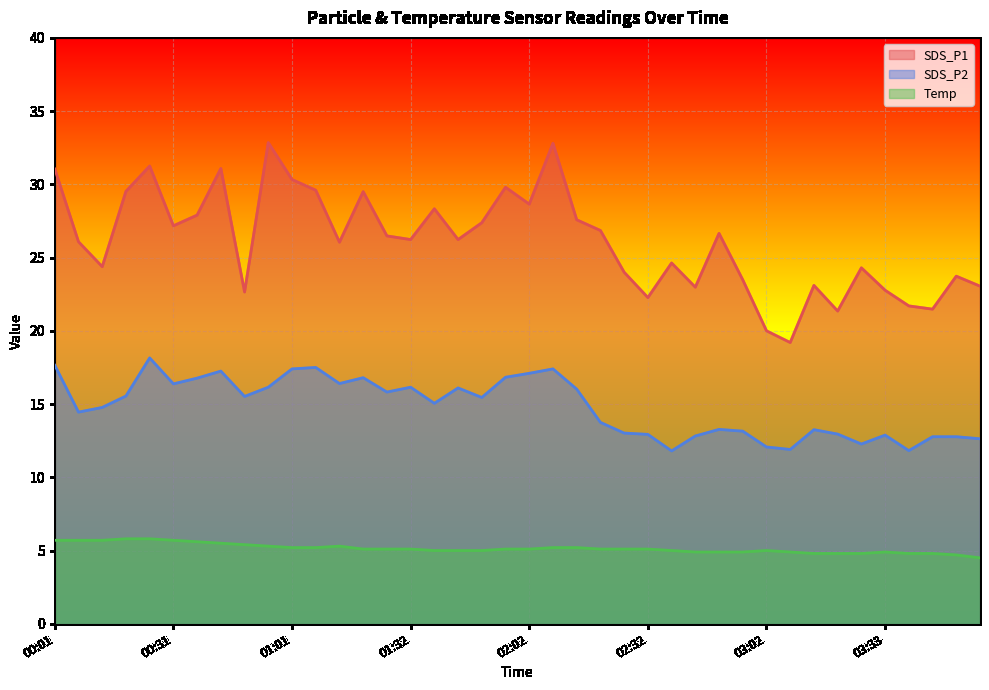

At which category is the sum across all series the highest?

02:08